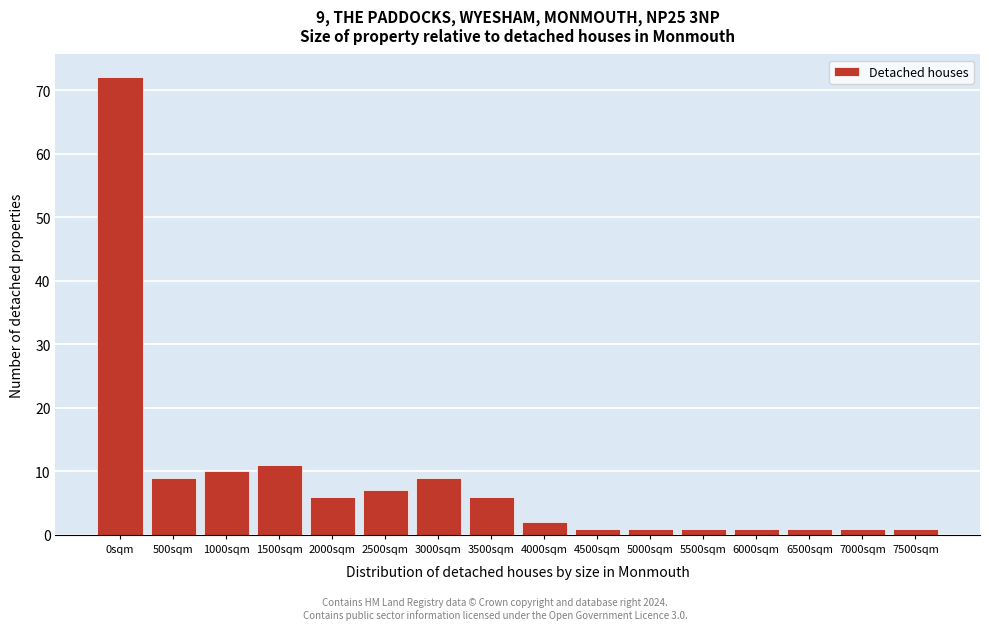

Reading right to left, what are all the values shown in this chart?

1	1	1	1	1	1	1	2	6	9	7	6	11	10	9	72